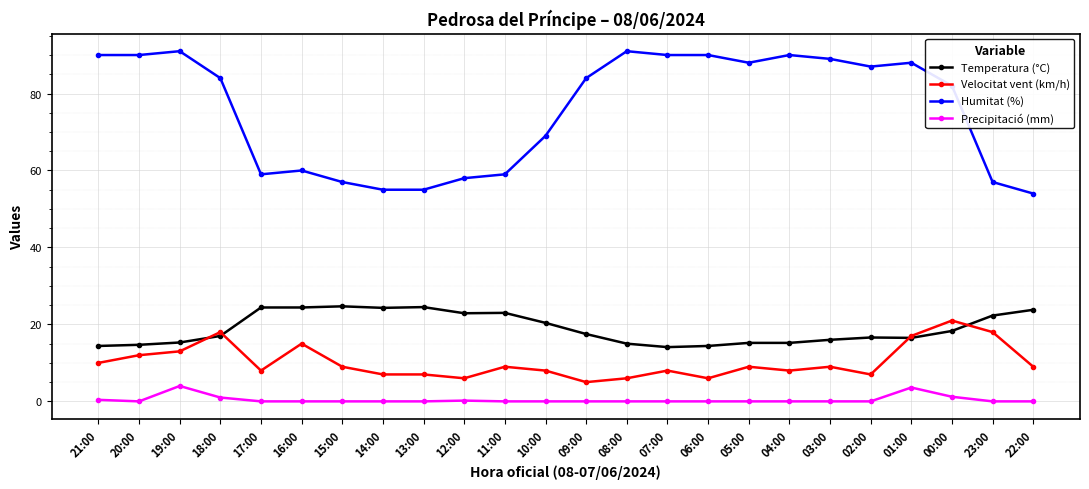

Rank the series at 07:00 from highest to lowest value.

Humitat (%), Temperatura (°C), Velocitat vent (km/h), Precipitació (mm)